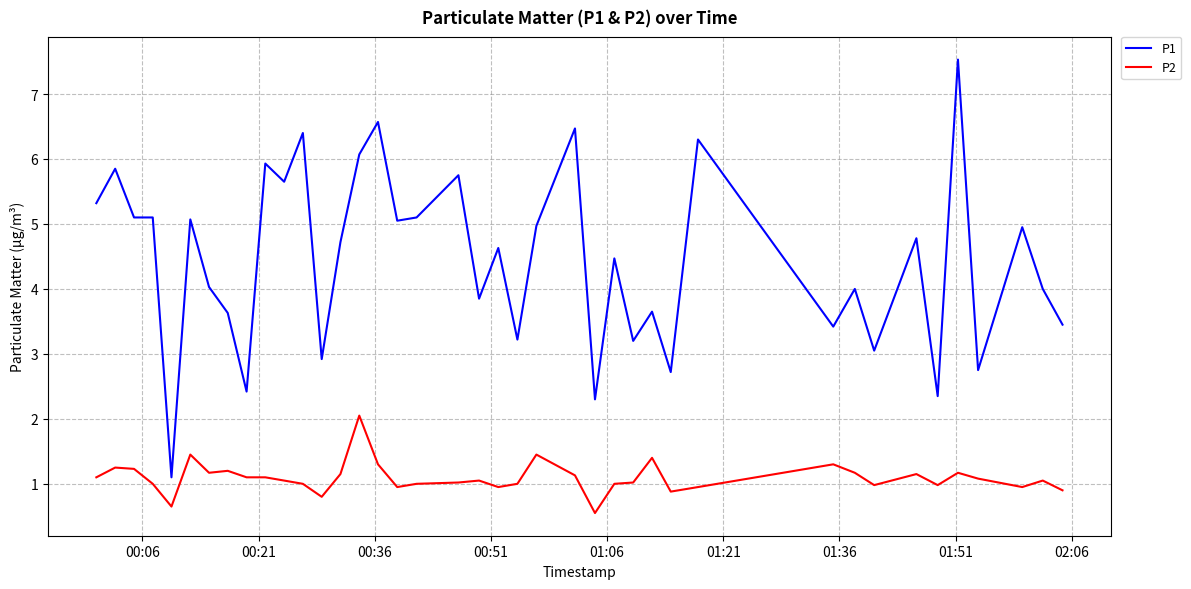

Which series has the largest total across all categories?

P1